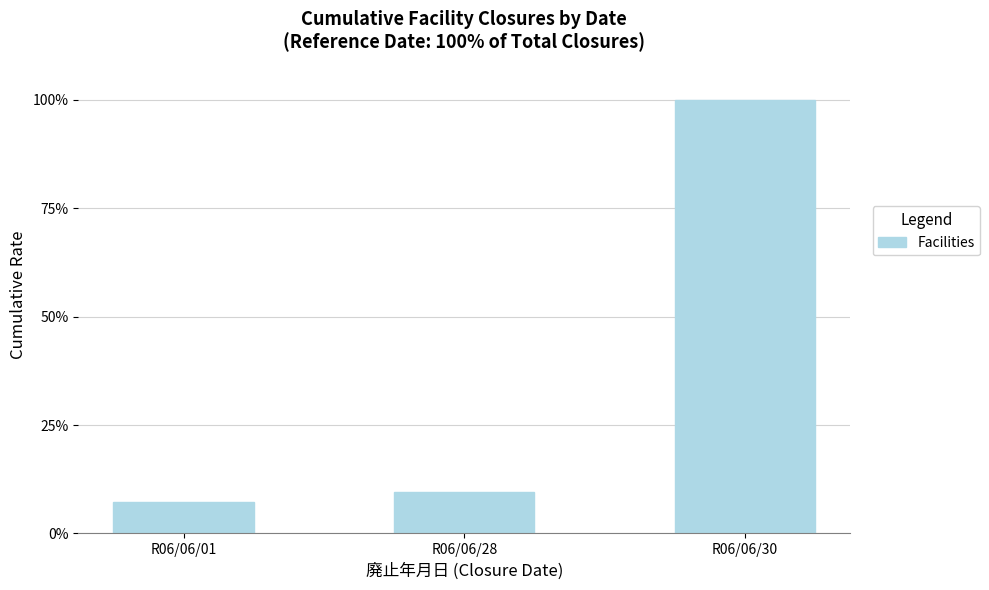

Which category has the highest value across all series?

R06/06/30